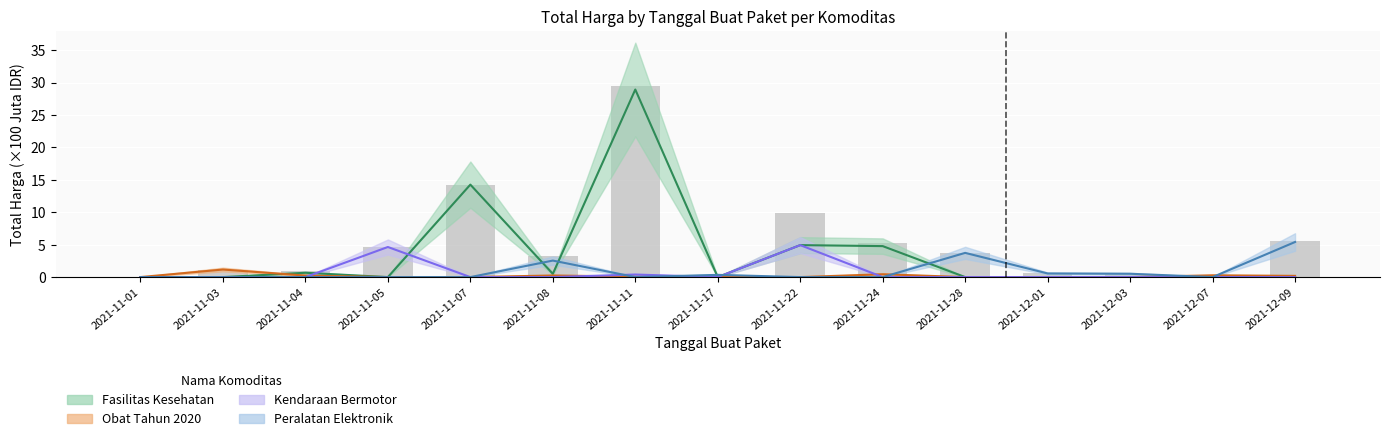

At which label is Obat Tahun 2020 closest to 0?

2021-11-05